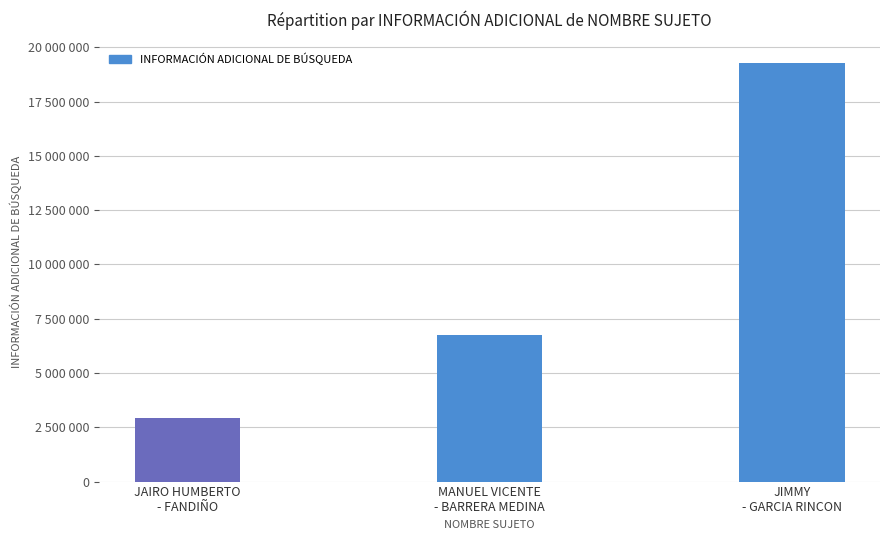

Are the bars horizontal?

No